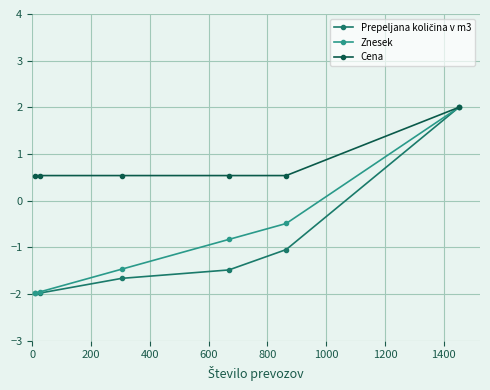

What is the greatest value displayed?

2.0